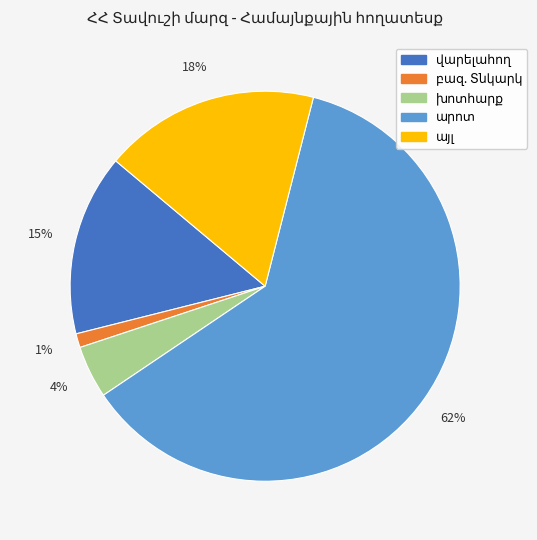

To the nearest percent, what is the average slice percentage?

20%